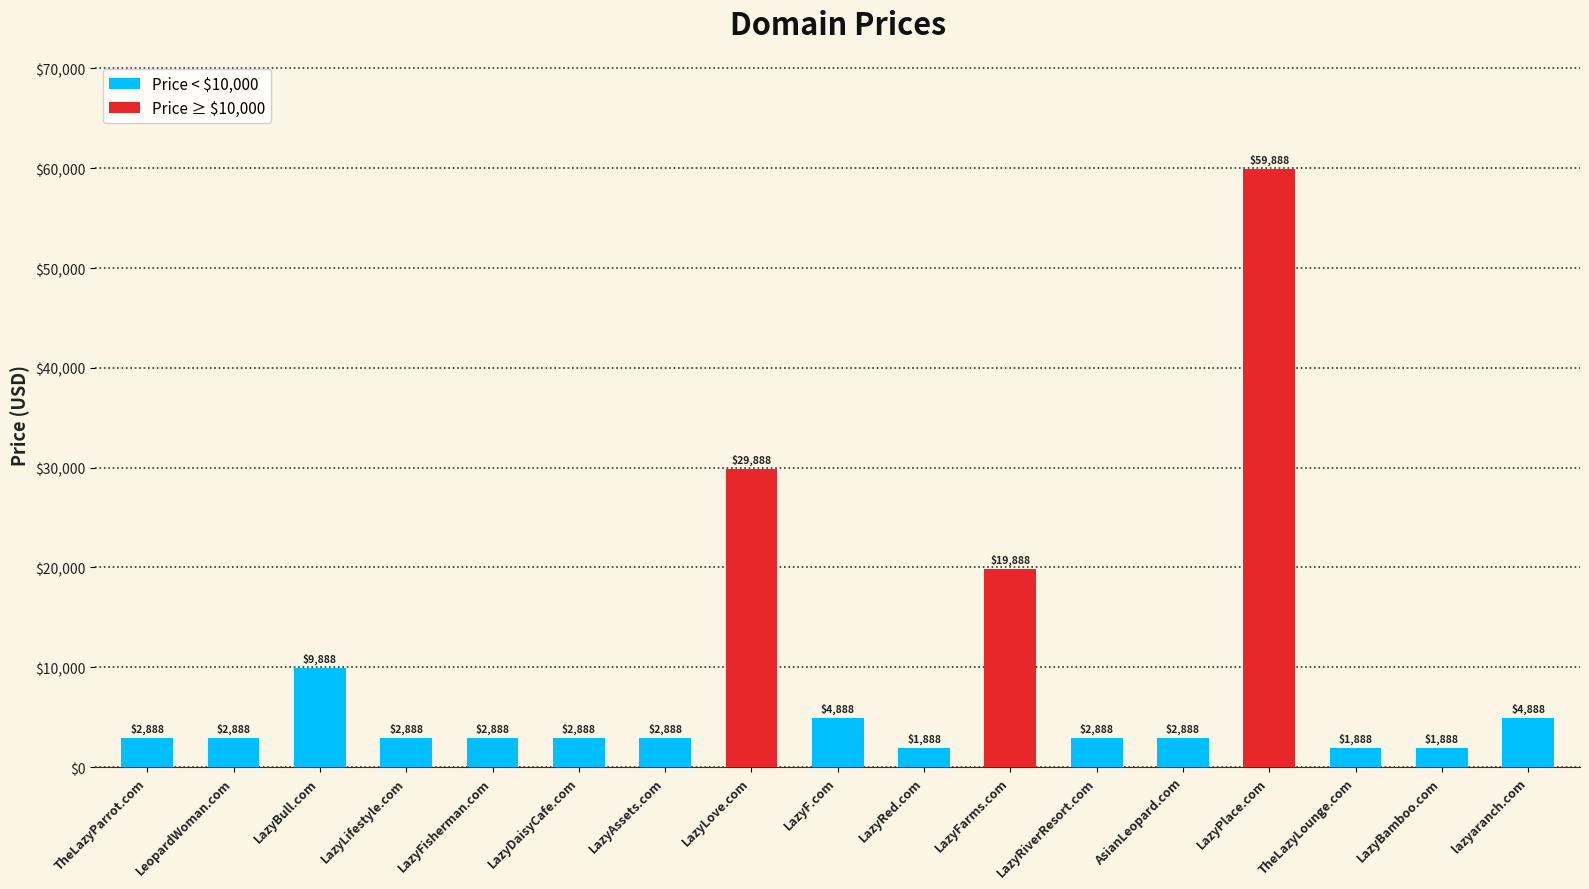

What is the difference between the maximum and minimum values?

58000